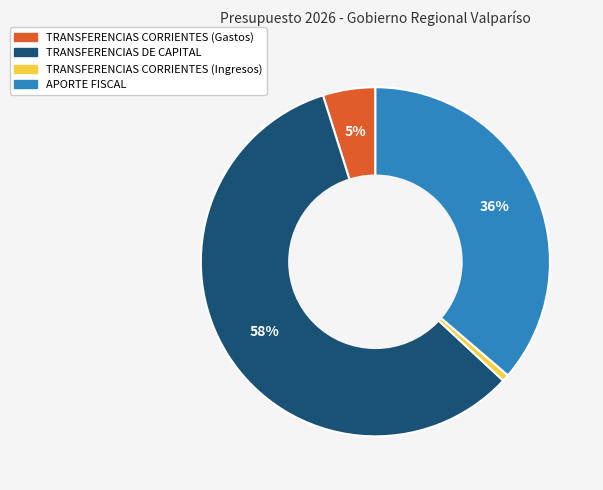

How many segments does this pie chart have?

4